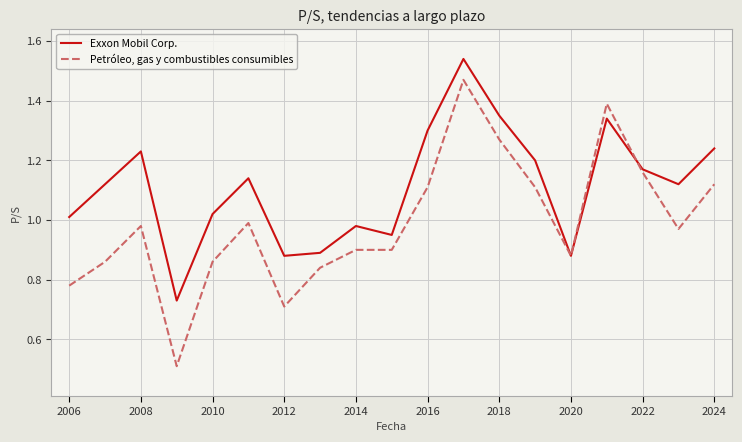

Rank the series by their average value, from lowest to highest.

Petróleo, gas y combustibles consumibles, Exxon Mobil Corp.